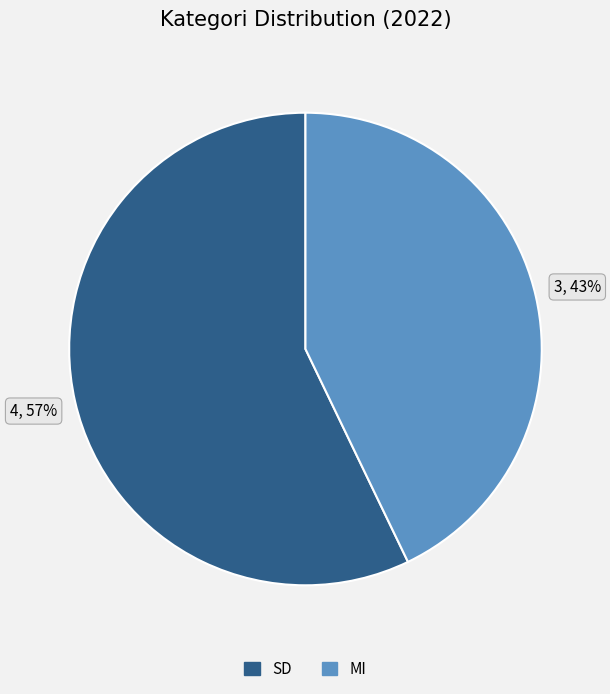

To the nearest percent, what portion does SD represent?

57%